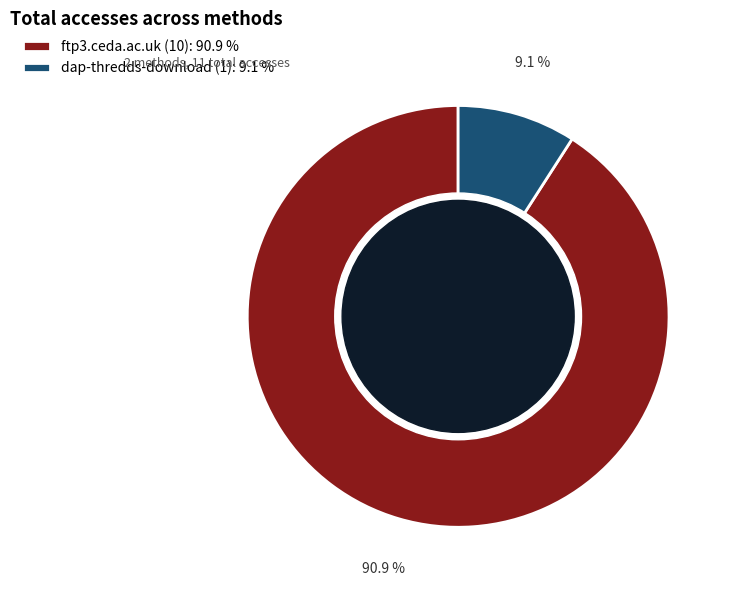

What portion of the pie excludes ftp3.ceda.ac.uk?

9.1%